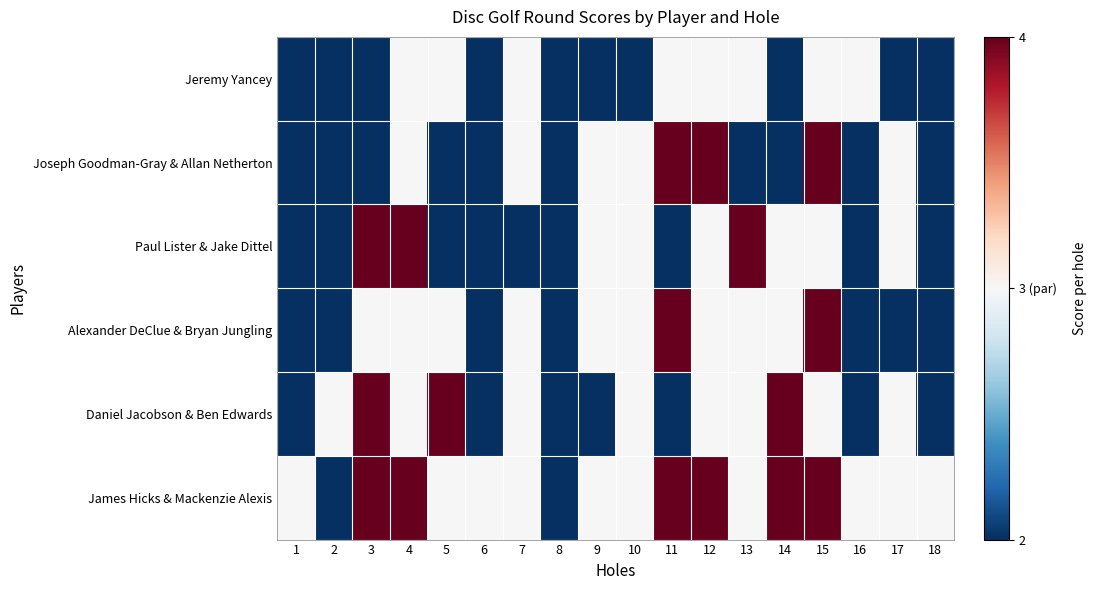

What is the smallest value displayed?

2